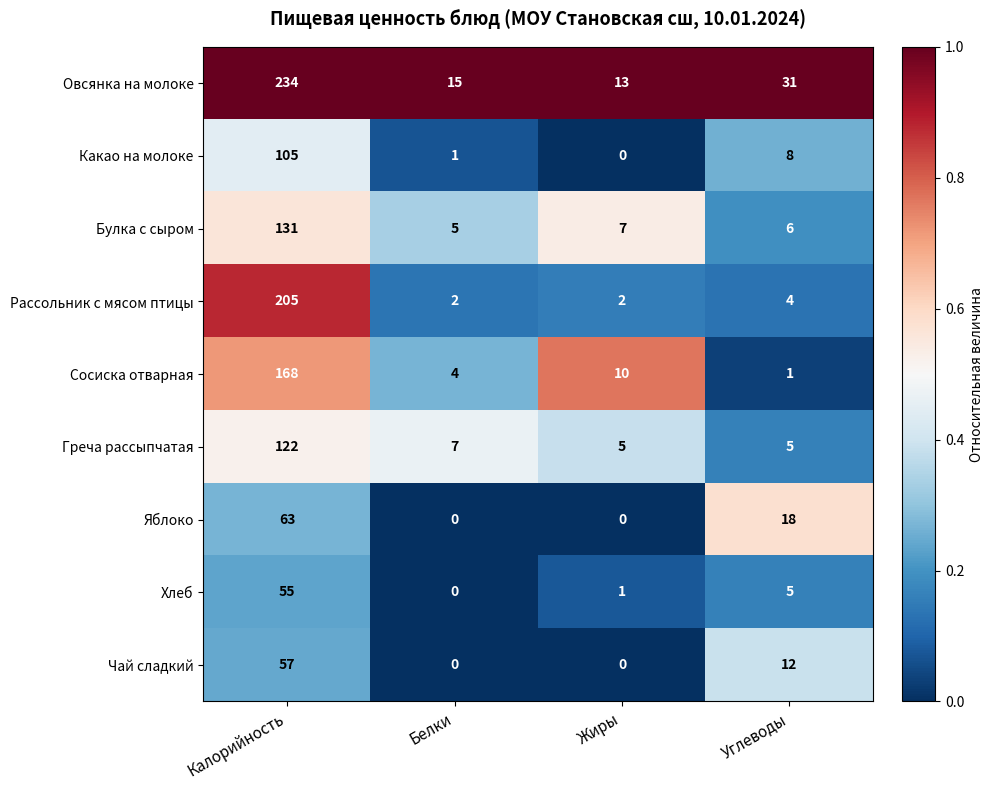

What is the difference between the Овсянка на молоке values at Жиры and Углеводы?

18